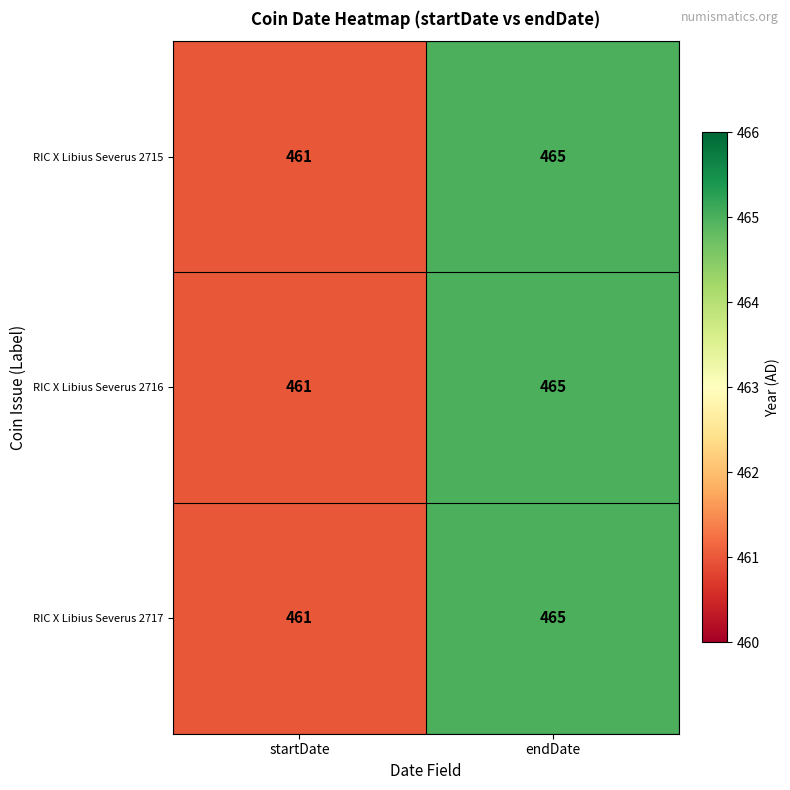

What is the total value across all series at startDate?

1383